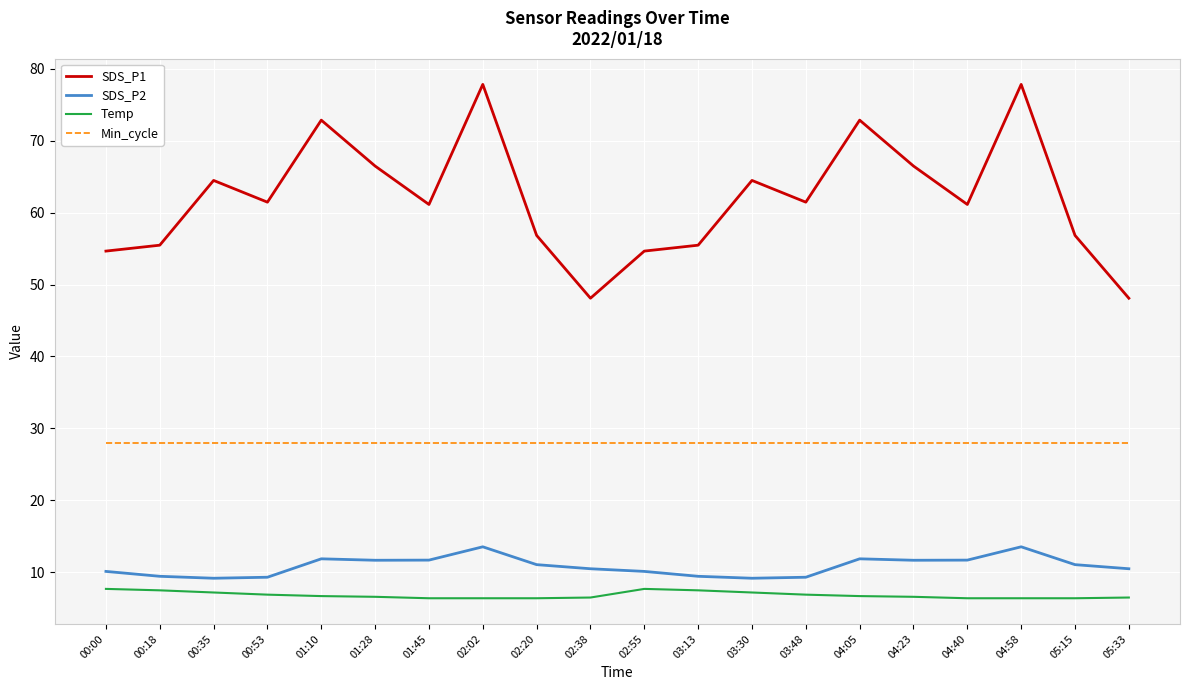

Is it true that Temp equals 12.0 at 04:05?

False